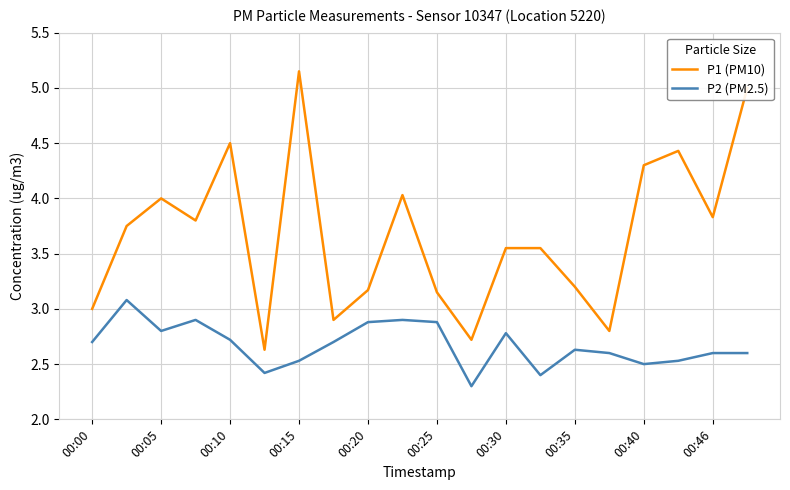

Rank the series by their maximum value, from lowest to highest.

P2 (PM2.5), P1 (PM10)